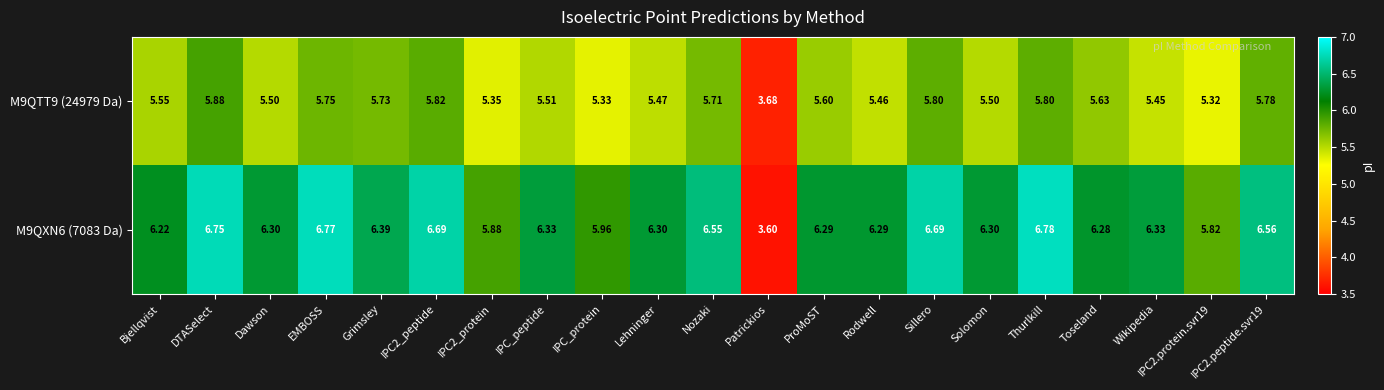

Is the value of M9QTT9 (24979 Da) at EMBOSS greater than the value of M9QXN6 (7083 Da) at IPC_protein?

No